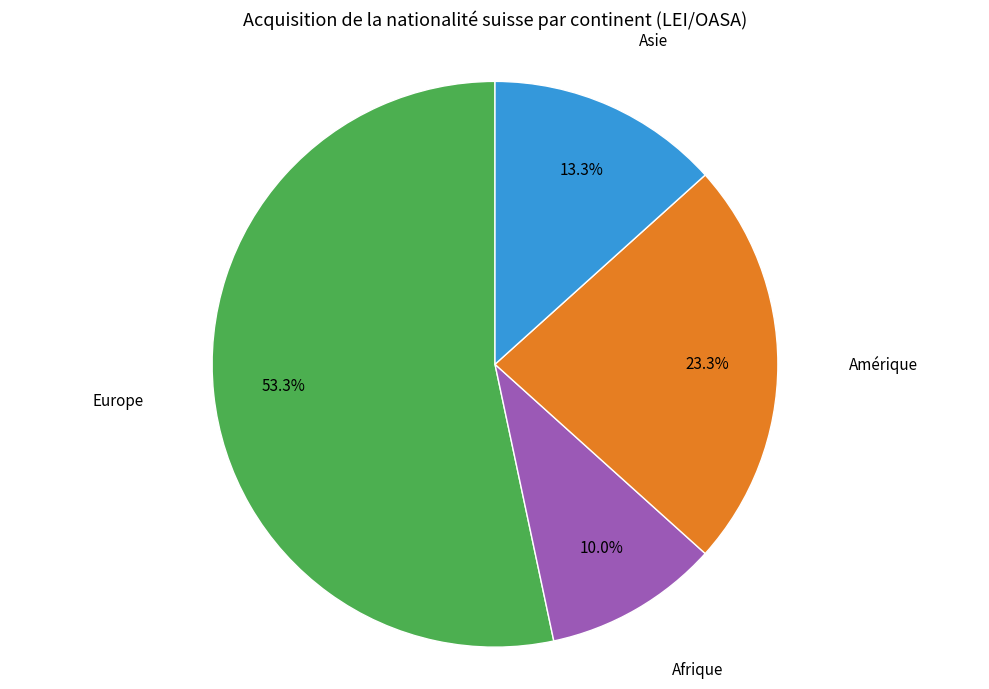

To the nearest percent, what is the difference between the largest and smallest slice percentages?

43%